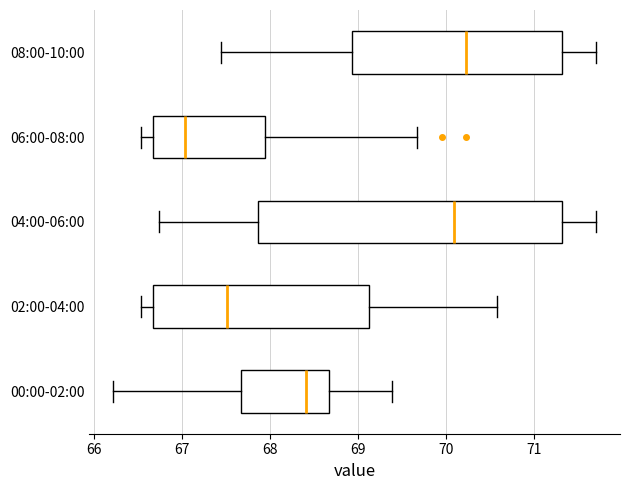

Reading bottom to top, read every box against the x-axis: the position of its median line, the range the box covers, and the ends of its whiskers. The values are not printed on the chart, so give them approximately, as read against the axis.

00:00-02:00: median 68.4, box 67.7 to 68.7, whiskers 66.2 to 69.4
02:00-04:00: median 67.5, box 66.7 to 69.1, whiskers 66.5 to 70.6
04:00-06:00: median 70.1, box 67.9 to 71.3, whiskers 66.7 to 71.7
06:00-08:00: median 67.0, box 66.7 to 67.9, whiskers 66.5 to 69.7
08:00-10:00: median 70.2, box 68.9 to 71.3, whiskers 67.4 to 71.7